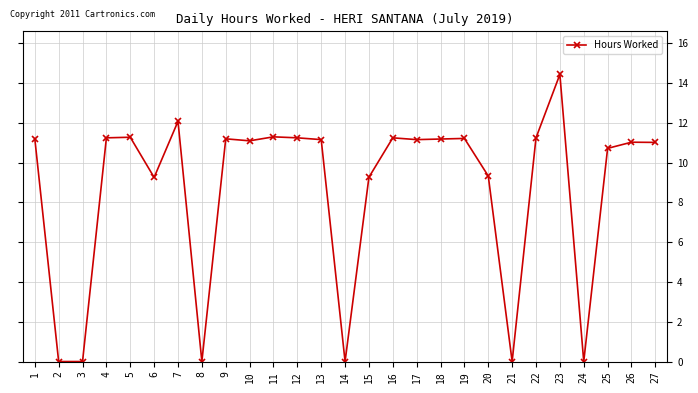

Read the value at 20.

9.3